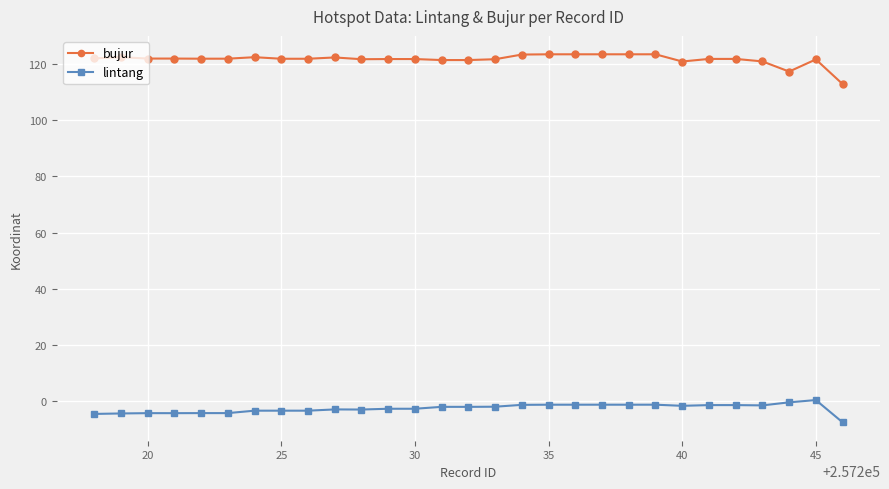

Rank the series by their maximum value, from highest to lowest.

bujur, lintang